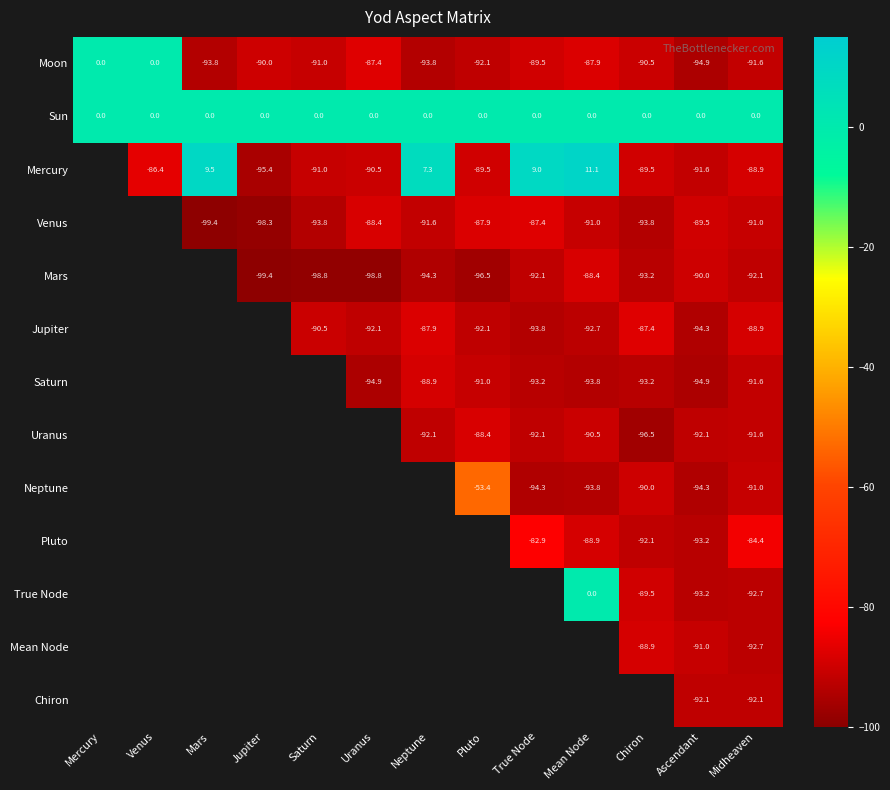

How many data points does each series have?

13